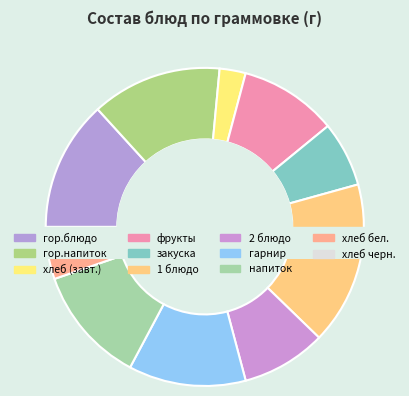

To the nearest percent, what is the difference between the largest and smallest slice percentages?

14%